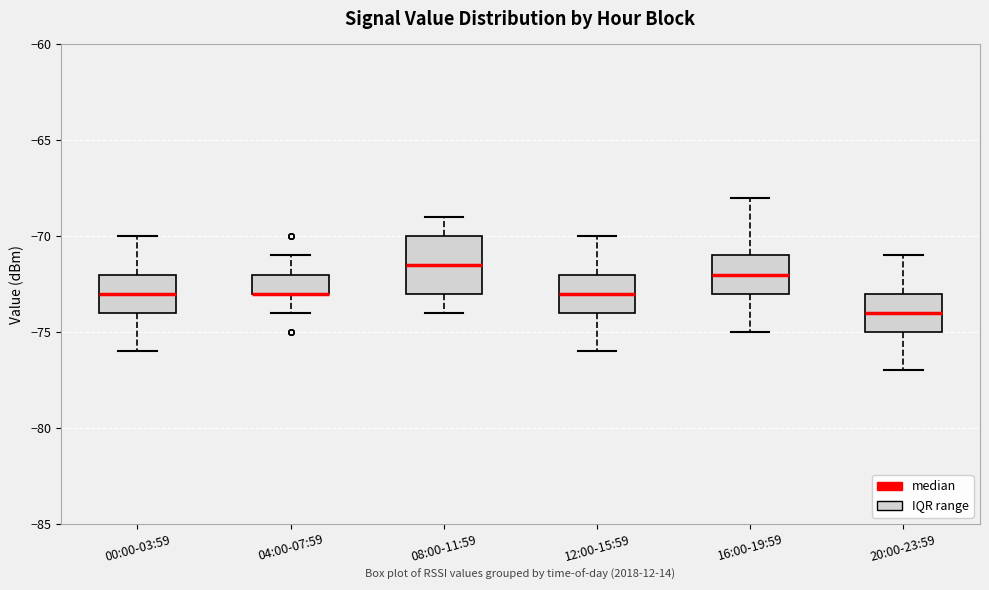

Reading left to right, transcribe this box plot: for each box, give where its median line is, the range the box spans, and where its two whiskers end, as read against the y-axis. The values are not printed on the chart, so give them approximately, as read against the axis.

00:00-03:59: median -73.0, box -74.0 to -72.0, whiskers -76.0 to -70.0
04:00-07:59: median -73.0 (drawn on the box's lower edge), box -73.0 to -72.0, whiskers -74.0 to -71.0
08:00-11:59: median -71.5, box -73.0 to -70.0, whiskers -74.0 to -69.0
12:00-15:59: median -73.0, box -74.0 to -72.0, whiskers -76.0 to -70.0
16:00-19:59: median -72.0, box -73.0 to -71.0, whiskers -75.0 to -68.0
20:00-23:59: median -74.0, box -75.0 to -73.0, whiskers -77.0 to -71.0